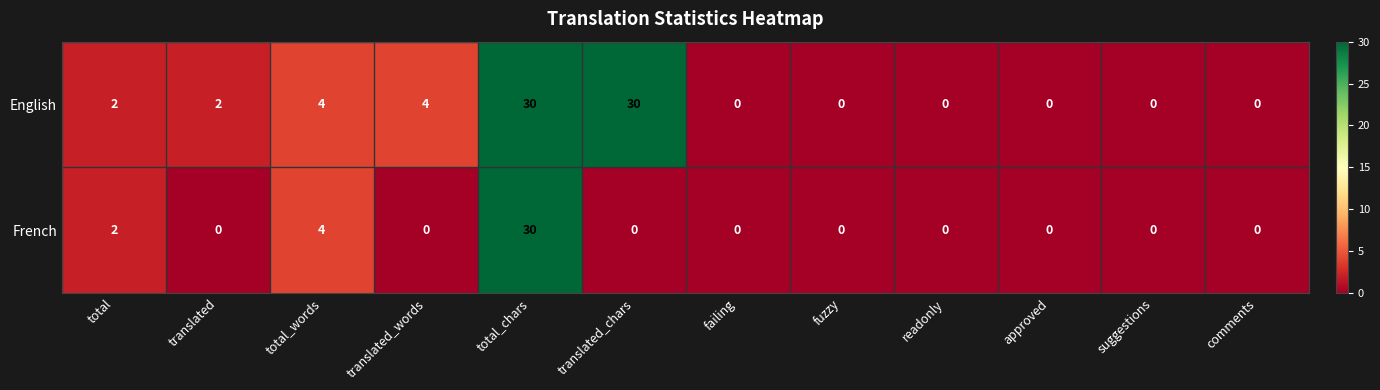

At which label does French reach its peak?

total_chars